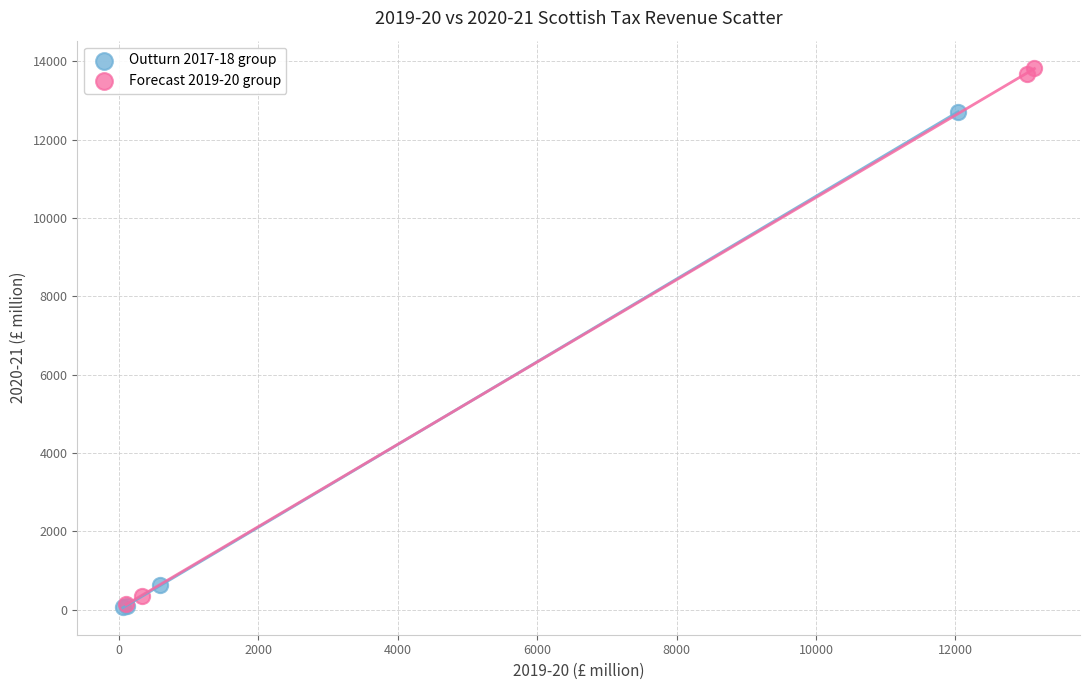

Which series has the largest Y range (max minus min)?

Forecast 2019-20 group